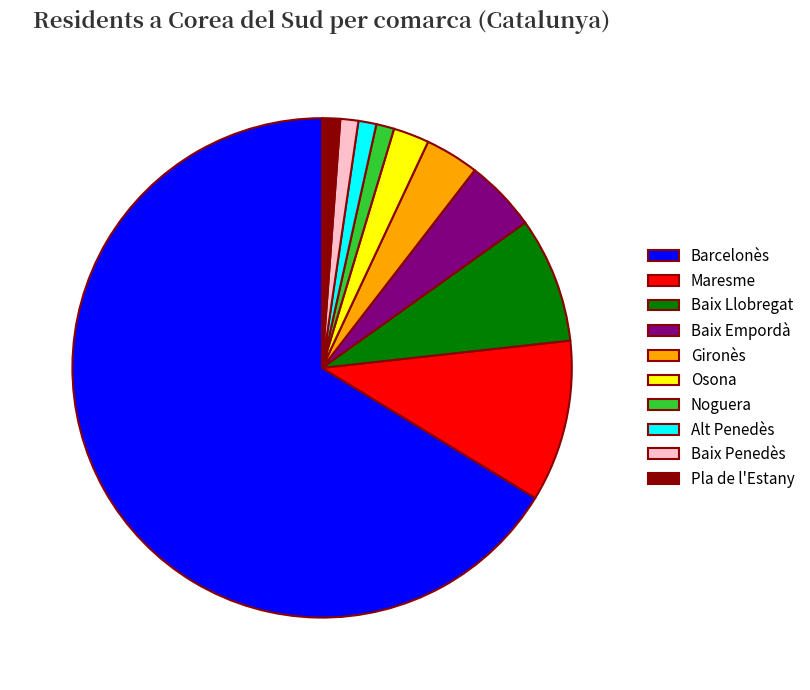

Is there any slice that represents more than half of the pie?

Yes